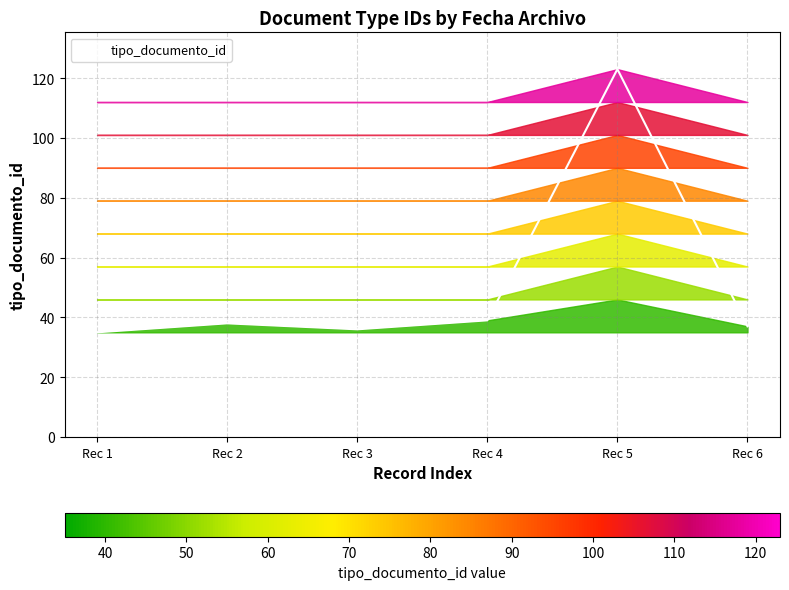

How many data points are above 38?

2